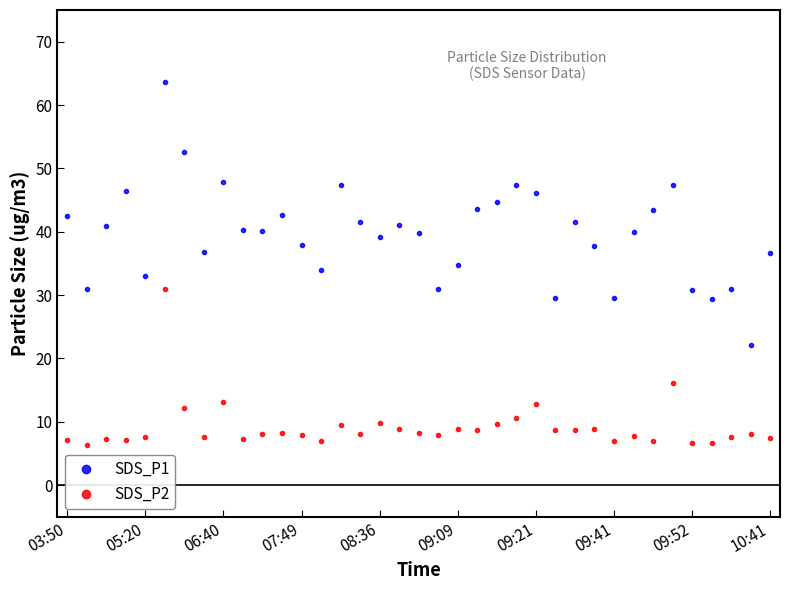

At how many categories does at least one series exceed 42?

13